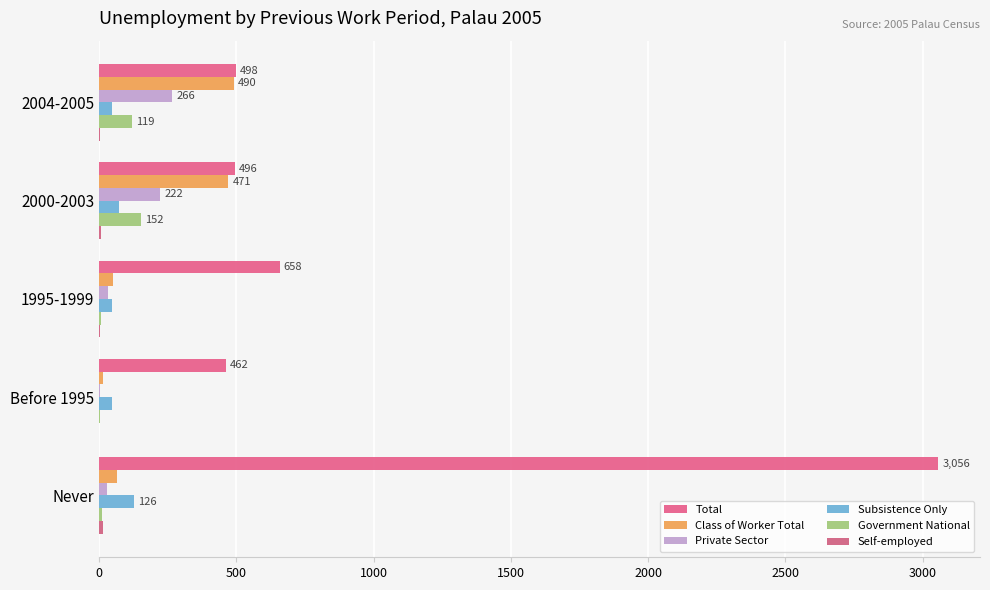

How many data points does each series have?

5